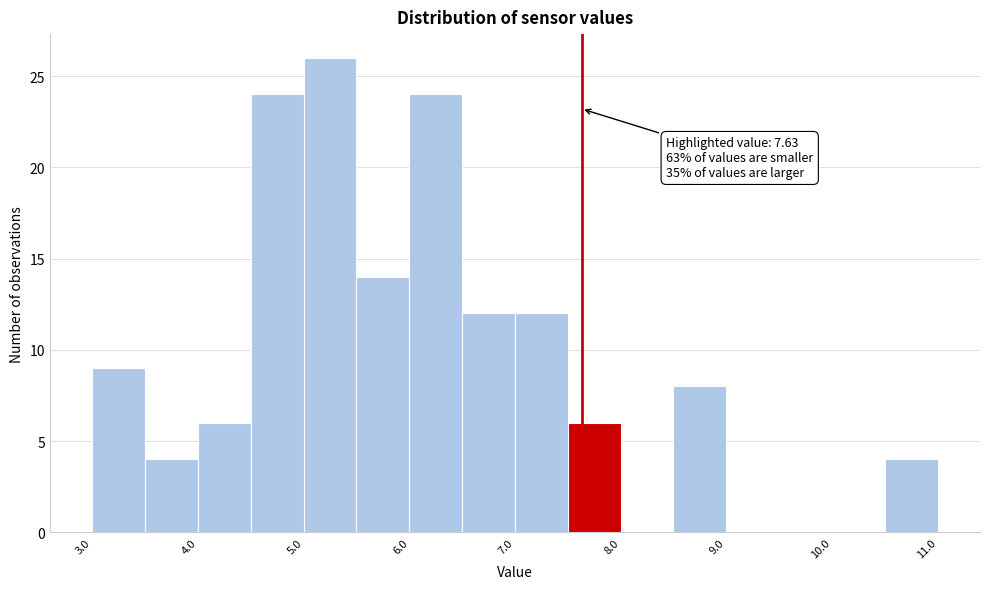

Which range on the x-axis has the tallest bar?

5.0 to 5.5